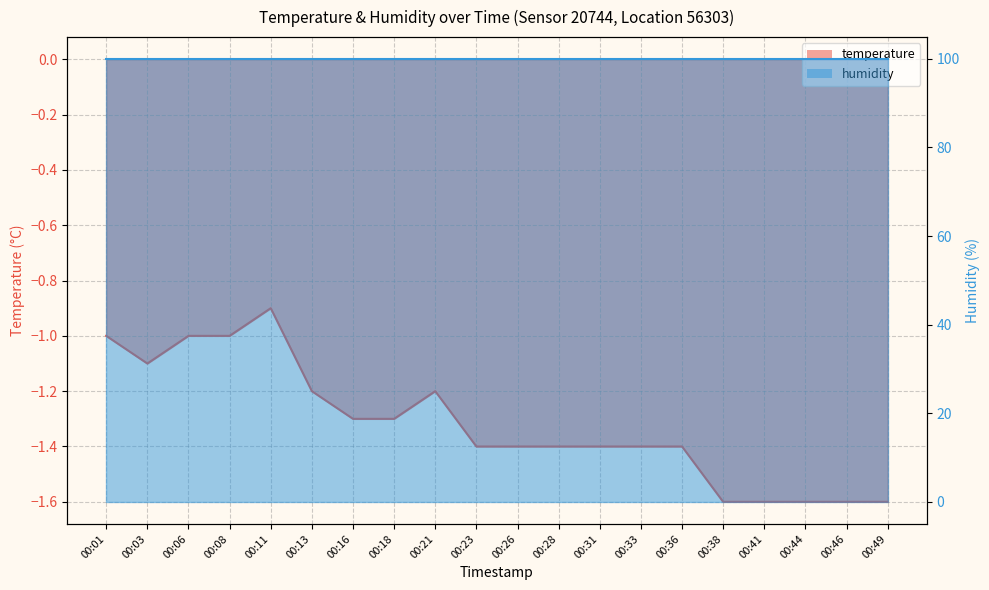

Which label corresponds to the largest value in the chart?

00:11